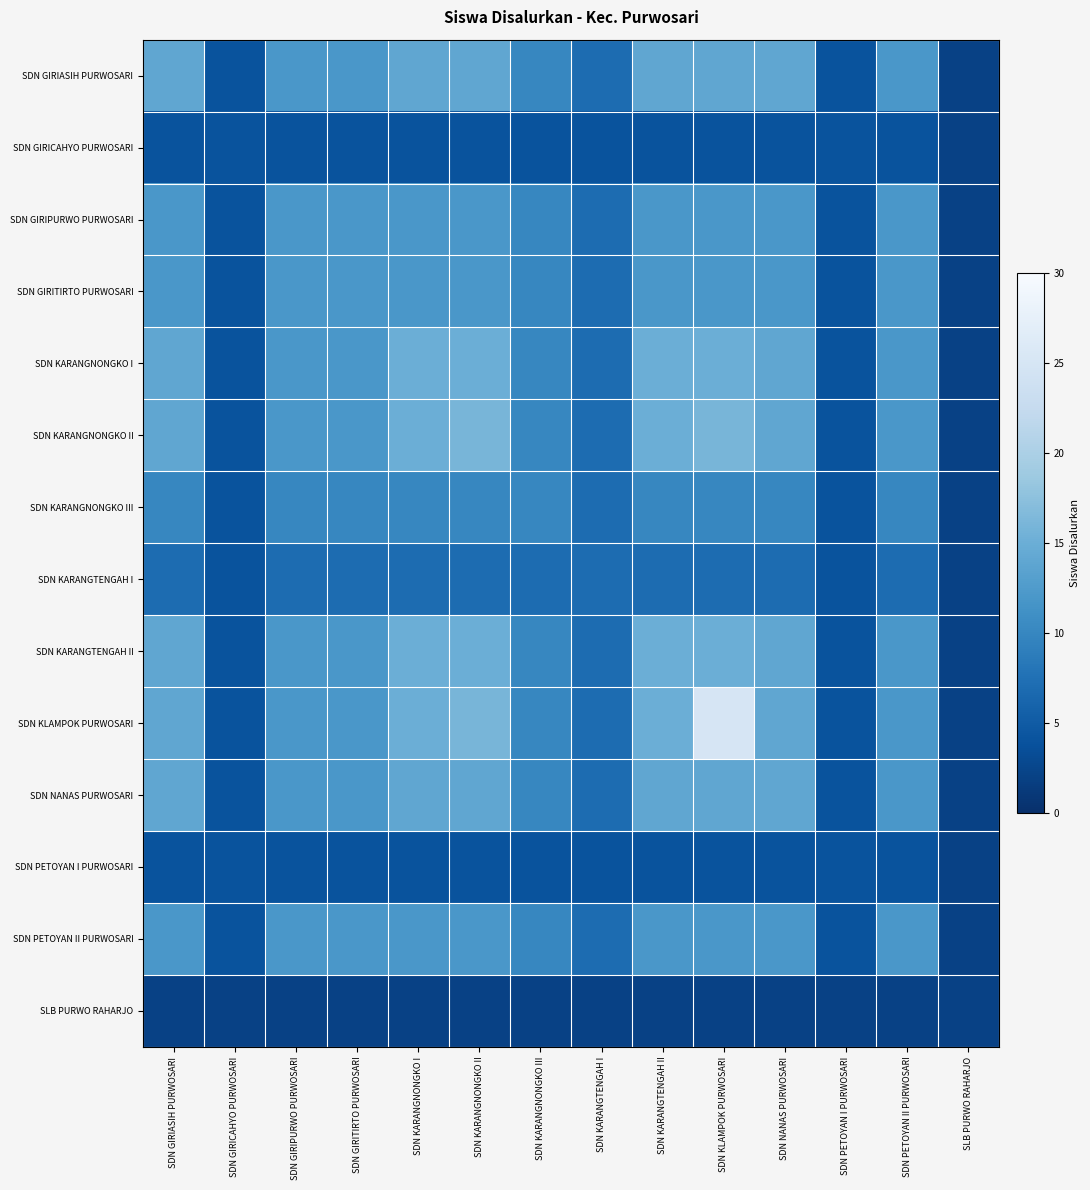

Which series has the widest spread of values?

SDN KLAMPOK PURWOSARI